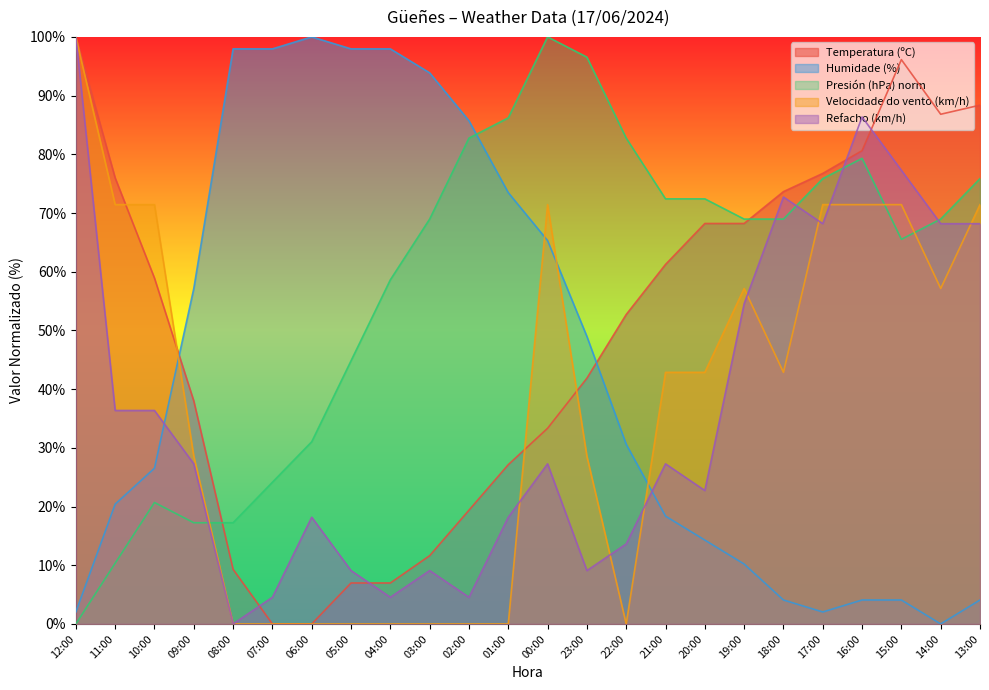

Is it true that Presión (hPa) norm equals 24.1 at 07:00?

True